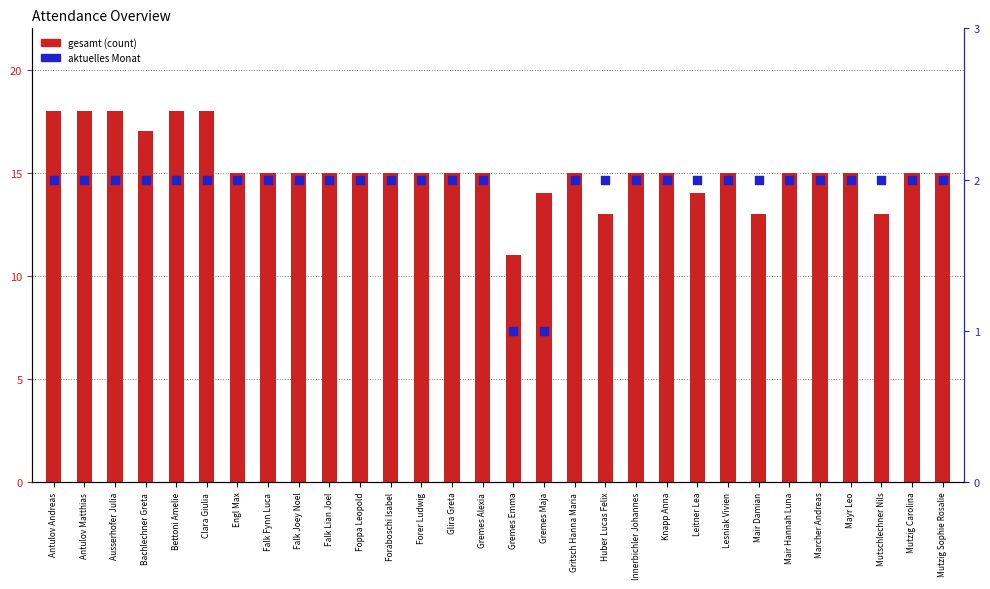

Which series reaches the maximum Y coordinate?

gesamt